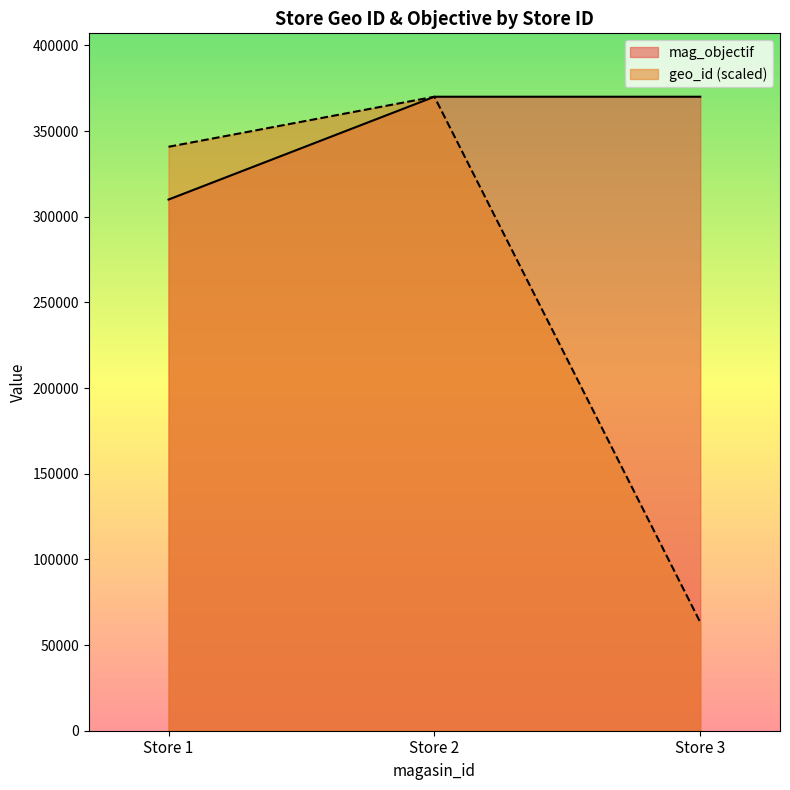

True or false: mag_objectif has a value of 310000.0 at Store 1.

True